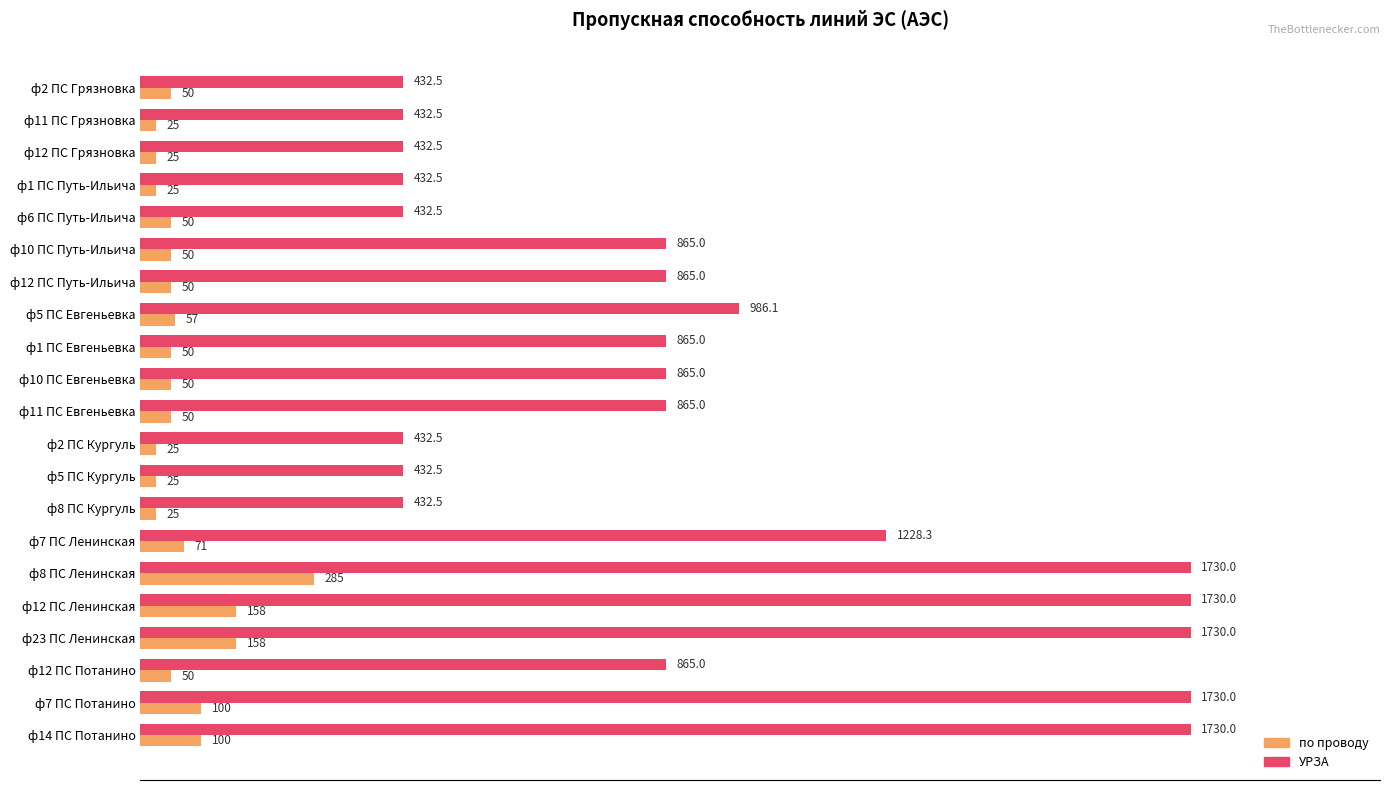

At ф2 ПС Грязновка, list the series in order from smallest to largest.

по проводу, УРЗА